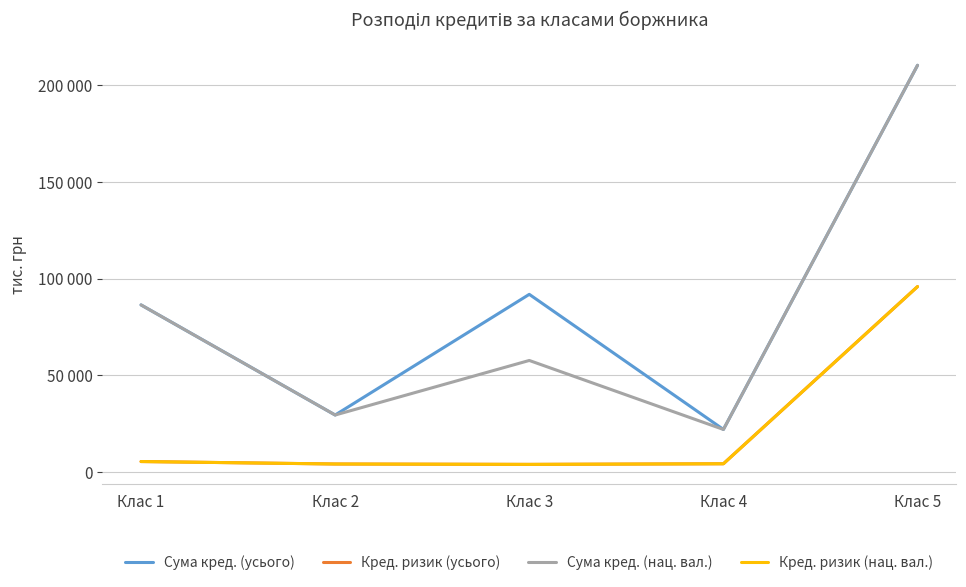

Is this an area chart (filled region under the line)?

No